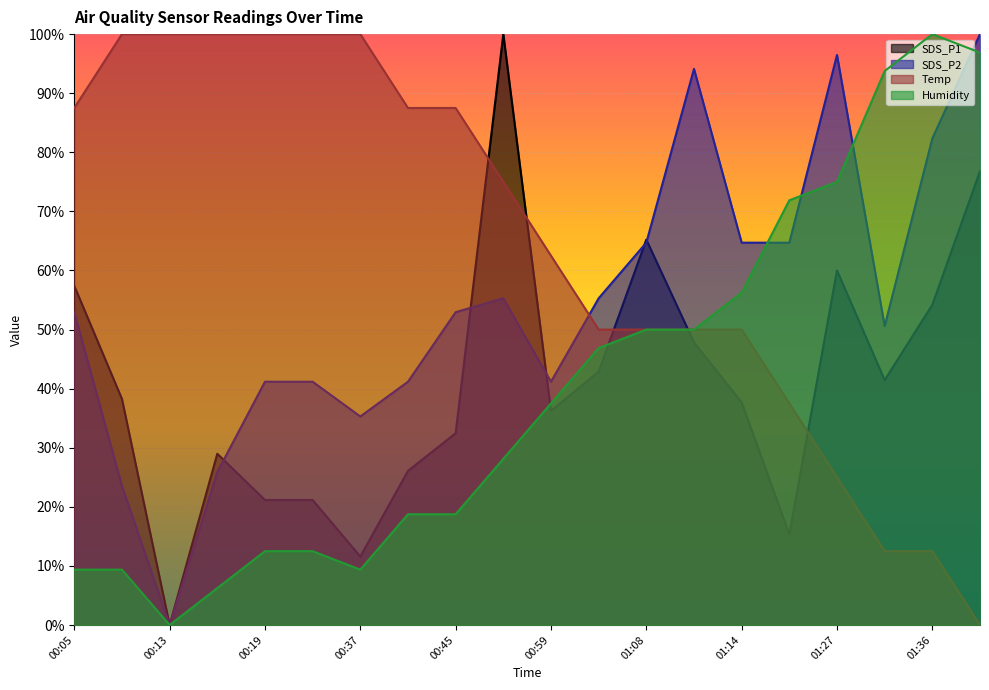

Is the value of SDS_P1 at 01:38 greater than the value of Temp at 00:25?

No